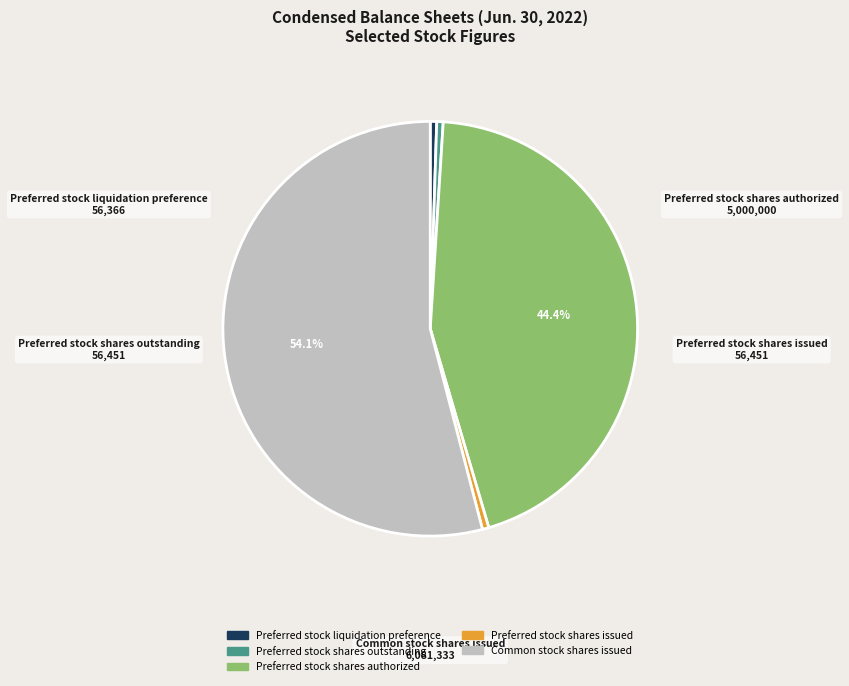

What percentage is the Common stock shares issued slice, to the nearest percent?

54%